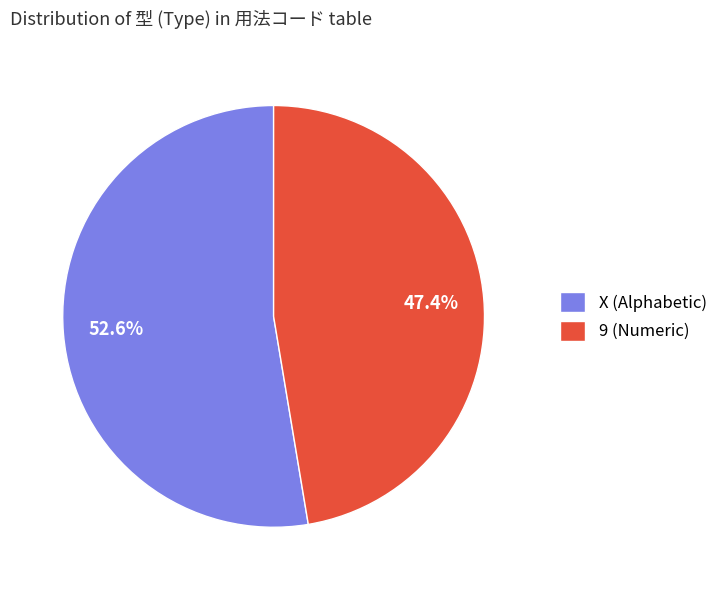

Between X and 9, which is larger?

X